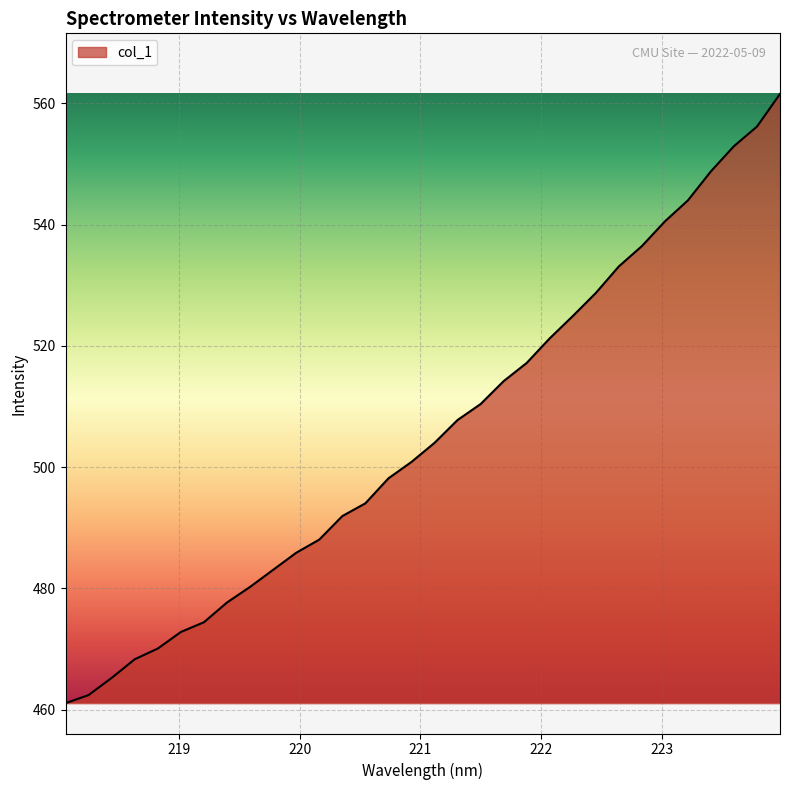

What is the maximum value shown in the chart?

561.6